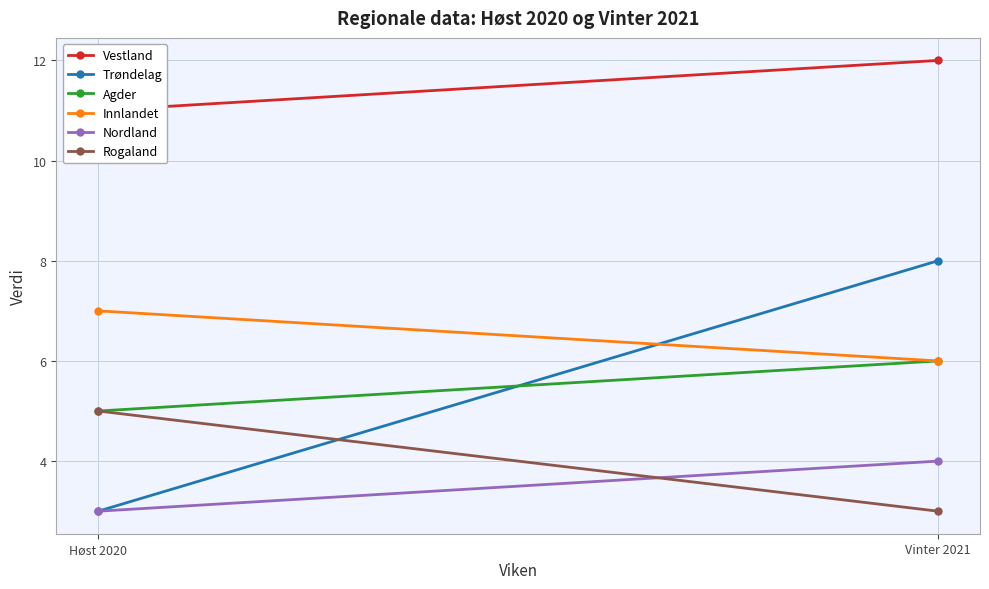

The Nordland series shows 2 at Høst 2020. True or false?

False